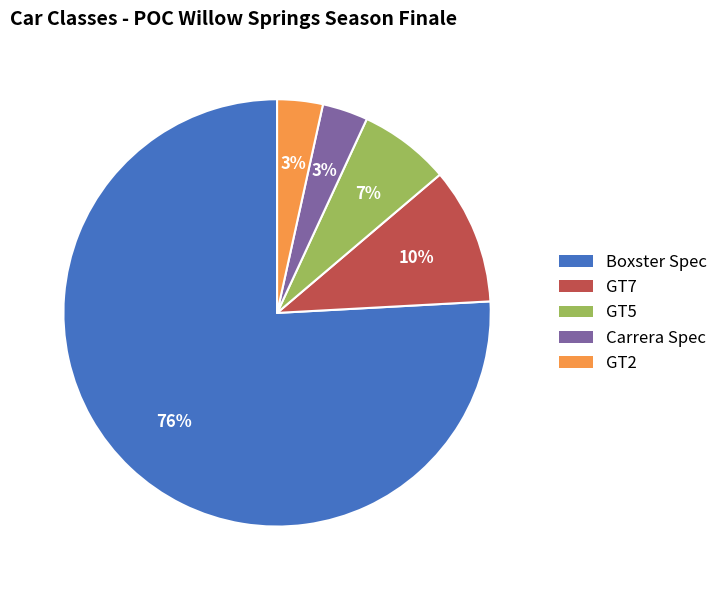

Between Boxster Spec and GT5, which is larger?

Boxster Spec